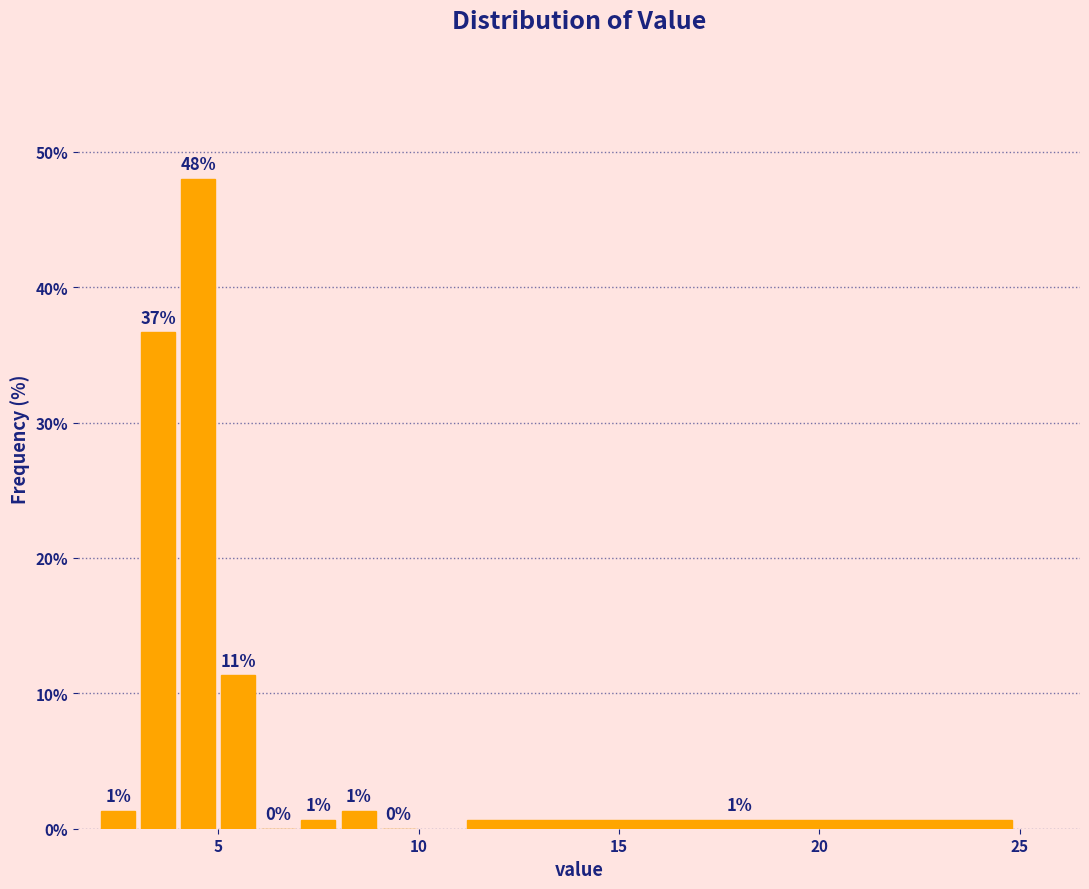

Read against the x-axis, roughly where is the centre of the tallest bar?

4.5